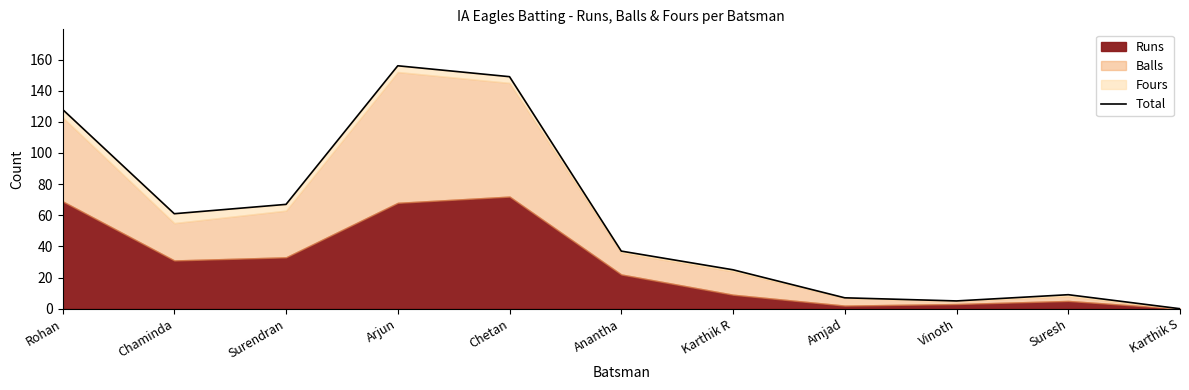

What is the sum of the values at Arjun and Rohan?

284